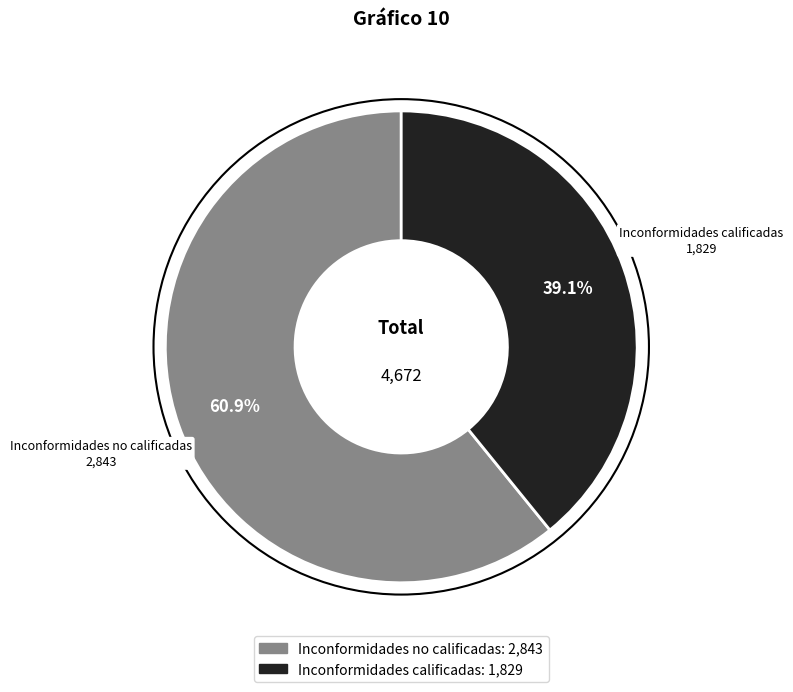

To the nearest percent, what percentage of the pie is Inconformidades calificadas?

39%